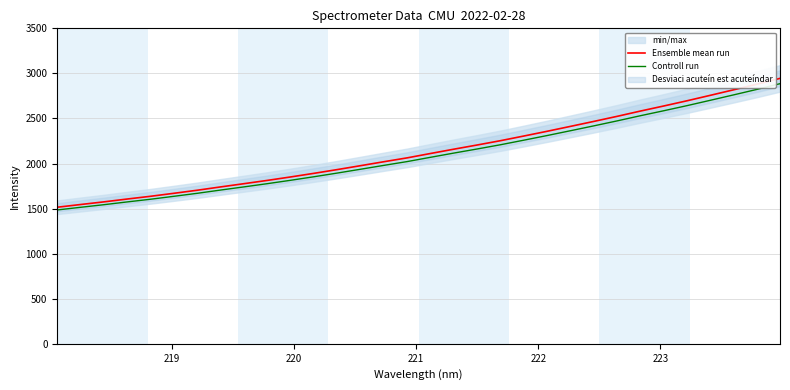

At how many categories does at least one series exceed 2292?

12